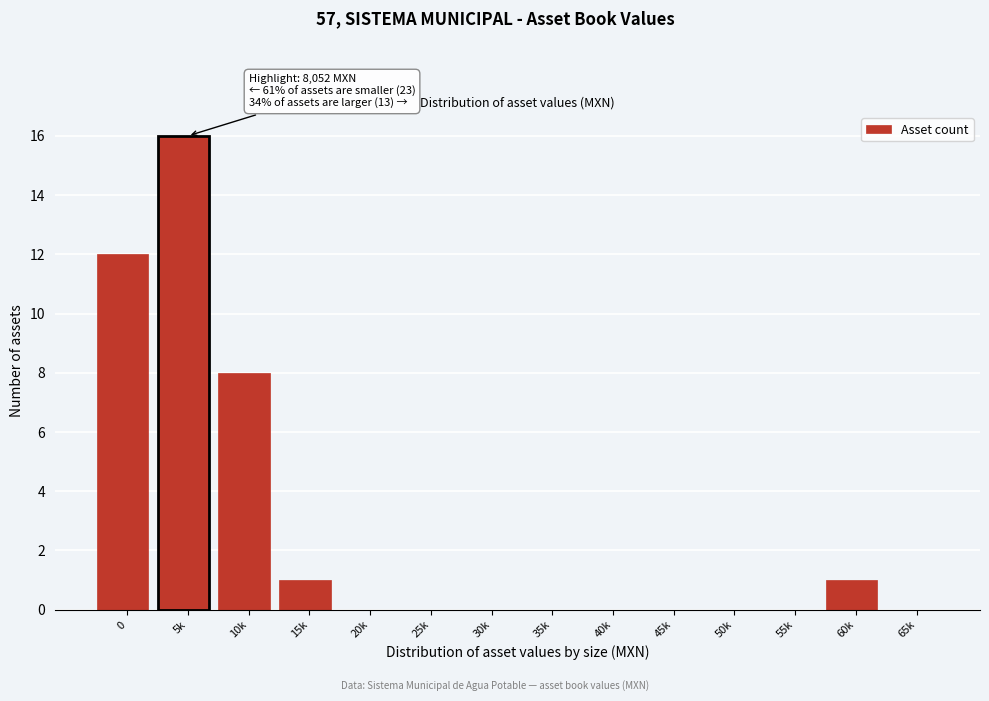

The chart shows a value of 0 at 50k. True or false?

True